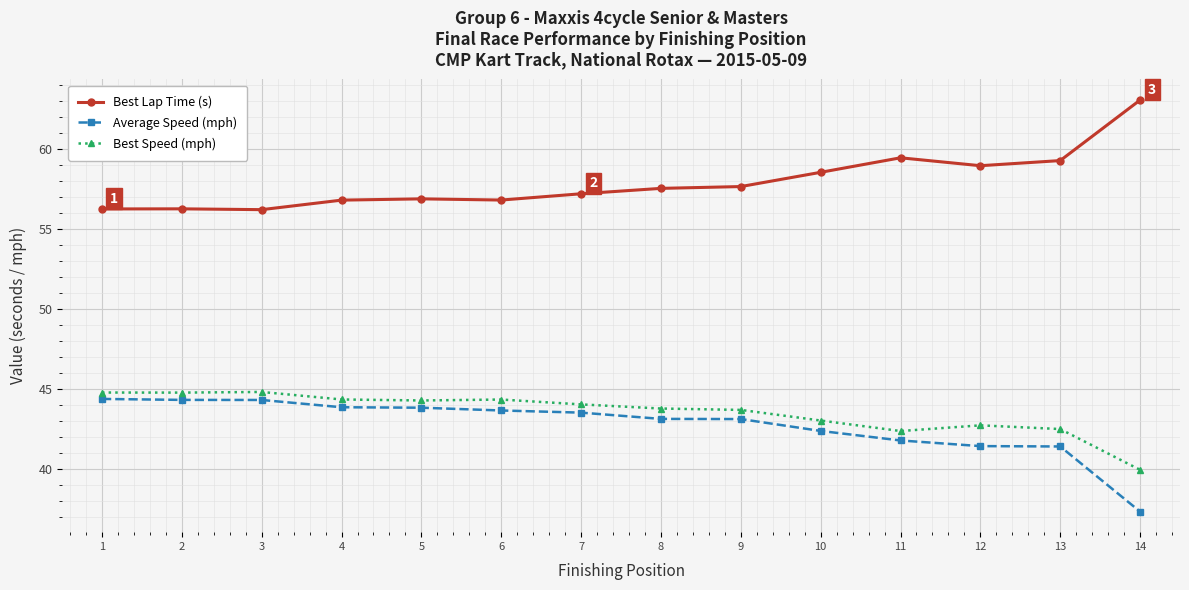

What is the difference between the highest and lowest values at 4?

13.0